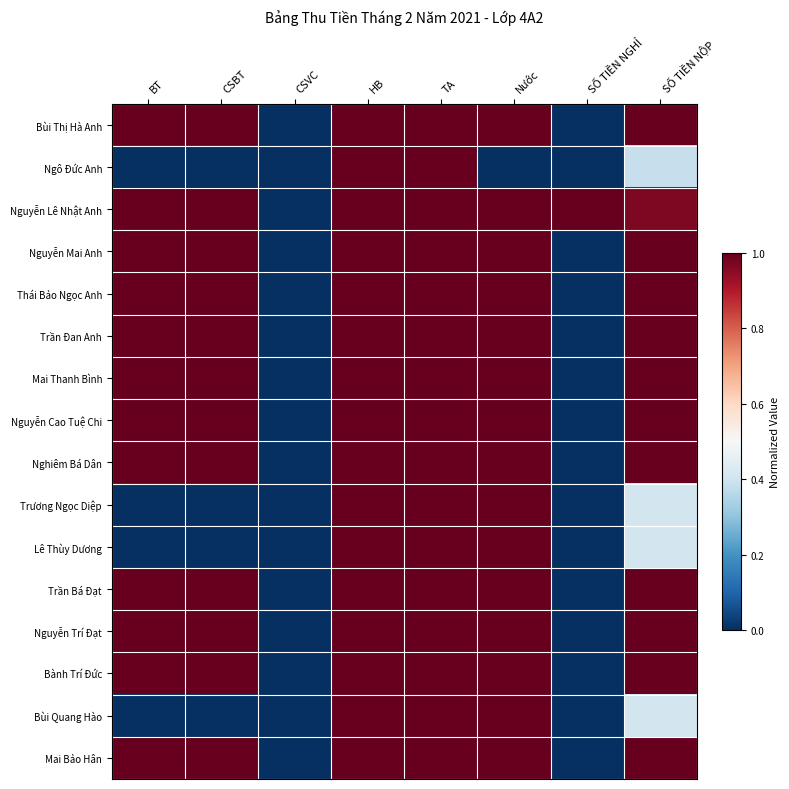

Reading left to right, transcribe all the data shown in this chart.

Bùi Thị Hà Anh: BT=1.0	CSBT=1.0	CSVC=0.0	HB=1.0	TA=1.0	Nước=1.0	SỐ TIỀN NGHỈ=0.0	SỐ TIỀN NỘP=1.0
Ngô Đức Anh: BT=0.0	CSBT=0.0	CSVC=0.0	HB=1.0	TA=1.0	Nước=0.0	SỐ TIỀN NGHỈ=0.0	SỐ TIỀN NỘP=0.4
Nguyễn Lê Nhật Anh: BT=1.0	CSBT=1.0	CSVC=0.0	HB=1.0	TA=1.0	Nước=1.0	SỐ TIỀN NGHỈ=1.0	SỐ TIỀN NỘP=1.0
Nguyễn Mai Anh: BT=1.0	CSBT=1.0	CSVC=0.0	HB=1.0	TA=1.0	Nước=1.0	SỐ TIỀN NGHỈ=0.0	SỐ TIỀN NỘP=1.0
Thái Bảo Ngọc Anh: BT=1.0	CSBT=1.0	CSVC=0.0	HB=1.0	TA=1.0	Nước=1.0	SỐ TIỀN NGHỈ=0.0	SỐ TIỀN NỘP=1.0
Trần Đan Anh: BT=1.0	CSBT=1.0	CSVC=0.0	HB=1.0	TA=1.0	Nước=1.0	SỐ TIỀN NGHỈ=0.0	SỐ TIỀN NỘP=1.0
Mai Thanh Bình: BT=1.0	CSBT=1.0	CSVC=0.0	HB=1.0	TA=1.0	Nước=1.0	SỐ TIỀN NGHỈ=0.0	SỐ TIỀN NỘP=1.0
Nguyễn Cao Tuệ Chi: BT=1.0	CSBT=1.0	CSVC=0.0	HB=1.0	TA=1.0	Nước=1.0	SỐ TIỀN NGHỈ=0.0	SỐ TIỀN NỘP=1.0
Nghiêm Bá Dân: BT=1.0	CSBT=1.0	CSVC=0.0	HB=1.0	TA=1.0	Nước=1.0	SỐ TIỀN NGHỈ=0.0	SỐ TIỀN NỘP=1.0
Trương Ngọc Diệp: BT=0.0	CSBT=0.0	CSVC=0.0	HB=1.0	TA=1.0	Nước=1.0	SỐ TIỀN NGHỈ=0.0	SỐ TIỀN NỘP=0.4
Lê Thùy Dương: BT=0.0	CSBT=0.0	CSVC=0.0	HB=1.0	TA=1.0	Nước=1.0	SỐ TIỀN NGHỈ=0.0	SỐ TIỀN NỘP=0.4
Trần Bá Đạt: BT=1.0	CSBT=1.0	CSVC=0.0	HB=1.0	TA=1.0	Nước=1.0	SỐ TIỀN NGHỈ=0.0	SỐ TIỀN NỘP=1.0
Nguyễn Trí Đạt: BT=1.0	CSBT=1.0	CSVC=0.0	HB=1.0	TA=1.0	Nước=1.0	SỐ TIỀN NGHỈ=0.0	SỐ TIỀN NỘP=1.0
Bành Trí Đức: BT=1.0	CSBT=1.0	CSVC=0.0	HB=1.0	TA=1.0	Nước=1.0	SỐ TIỀN NGHỈ=0.0	SỐ TIỀN NỘP=1.0
Bùi Quang Hào: BT=0.0	CSBT=0.0	CSVC=0.0	HB=1.0	TA=1.0	Nước=1.0	SỐ TIỀN NGHỈ=0.0	SỐ TIỀN NỘP=0.4
Mai Bảo Hân: BT=1.0	CSBT=1.0	CSVC=0.0	HB=1.0	TA=1.0	Nước=1.0	SỐ TIỀN NGHỈ=0.0	SỐ TIỀN NỘP=1.0